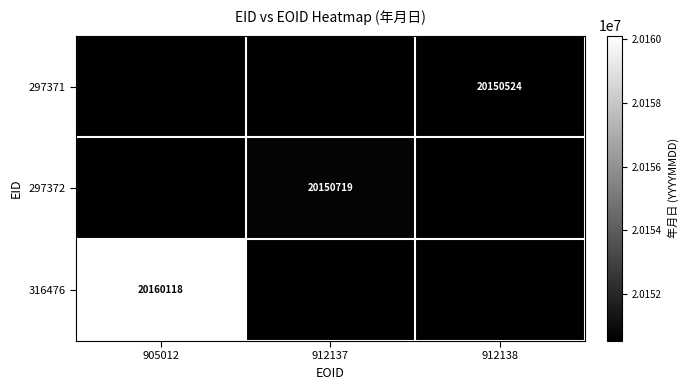

The 297371 series shows 20150524 at 912138. True or false?

True